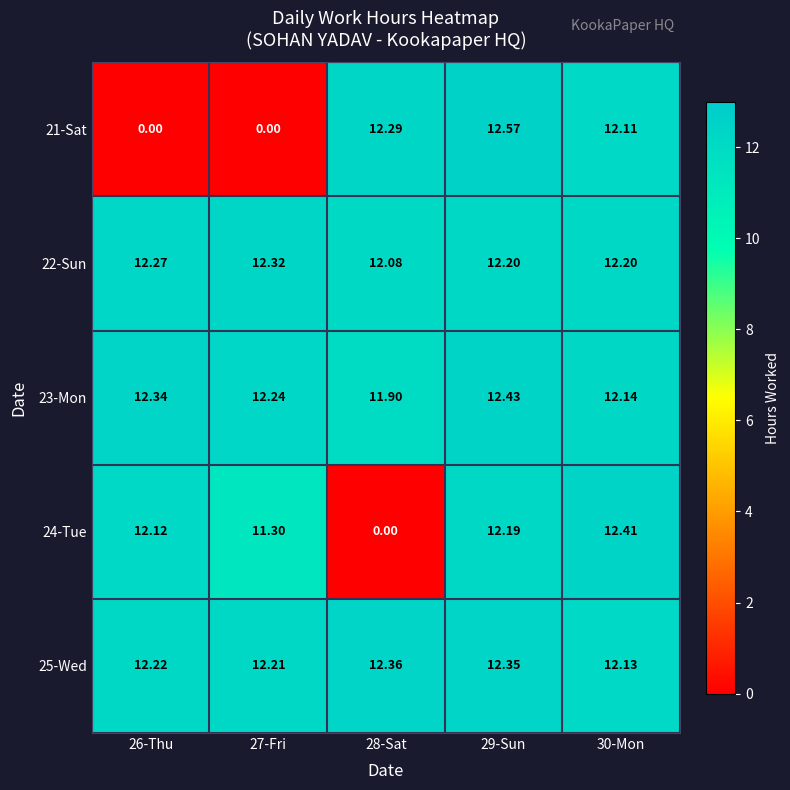

Count the number of categories in the chart.

5